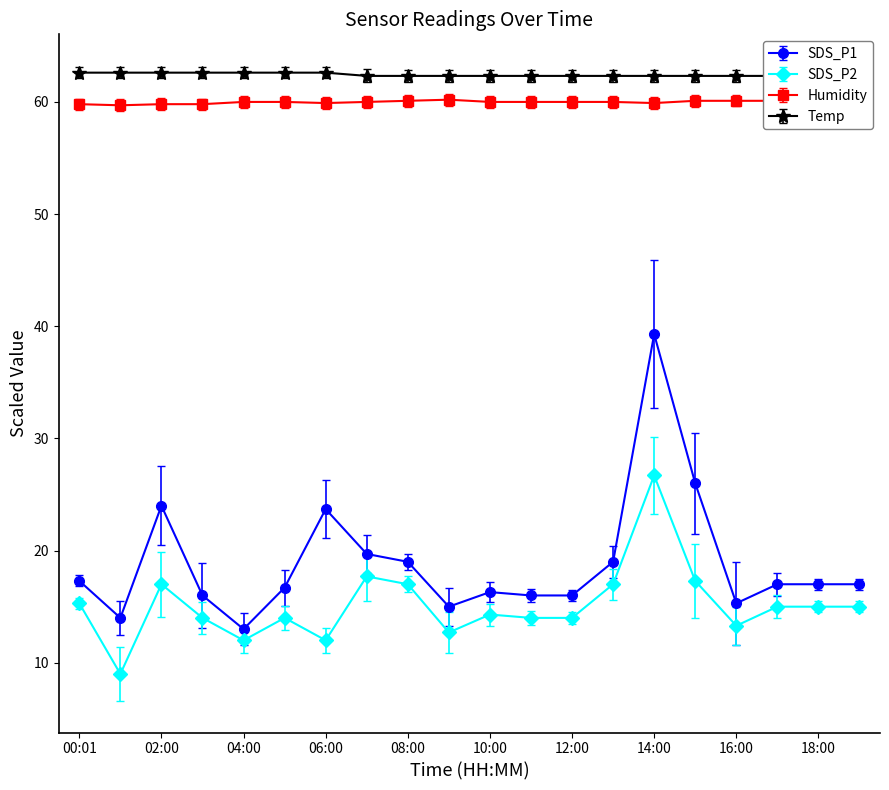

True or false: SDS_P1 and SDS_P2 intersect in this chart.

False